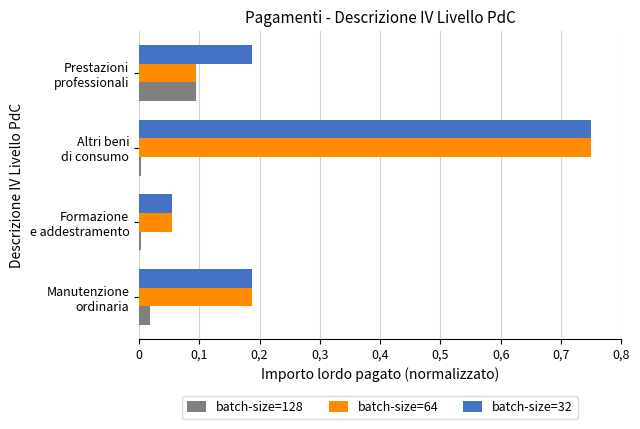

What are all the series names shown in the legend?

batch-size=128, batch-size=64, batch-size=32